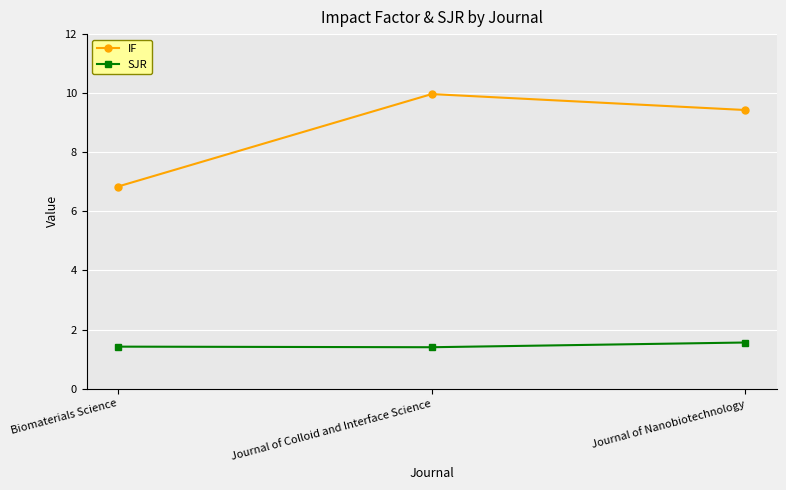

Does the chart have visible grid lines?

Yes